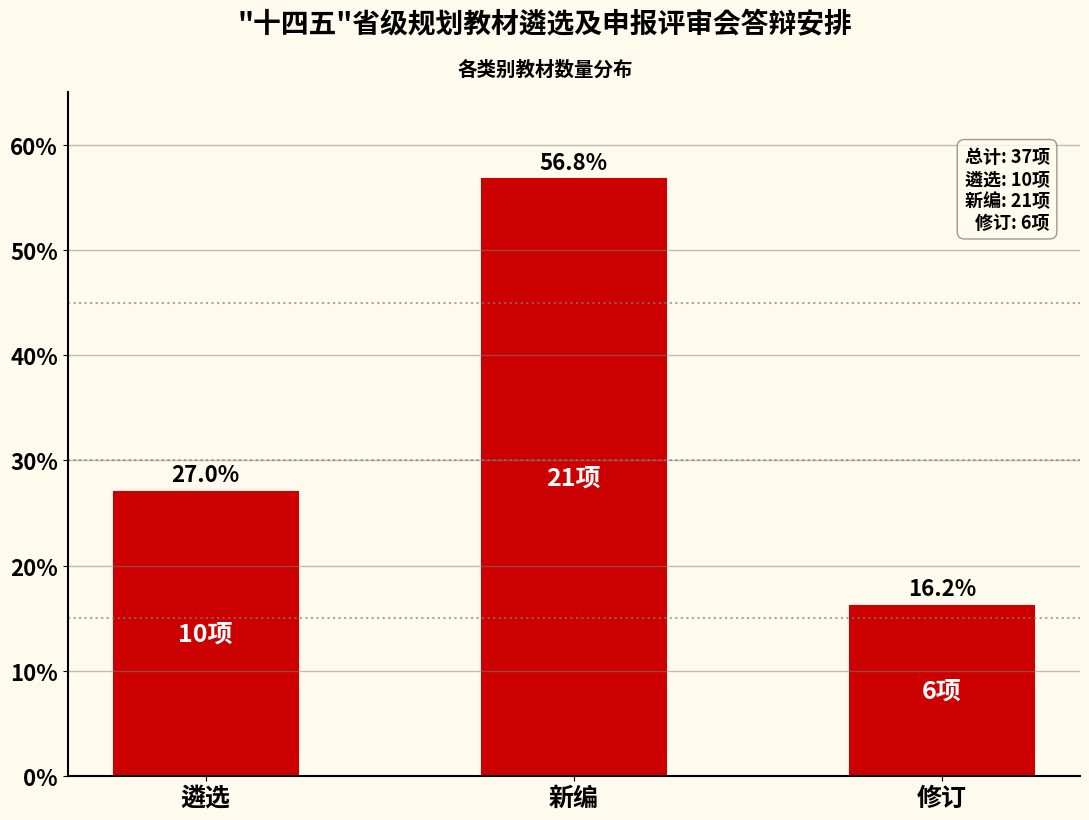

Reading left to right, extract all data points from this chart.

27.0	56.8	16.2